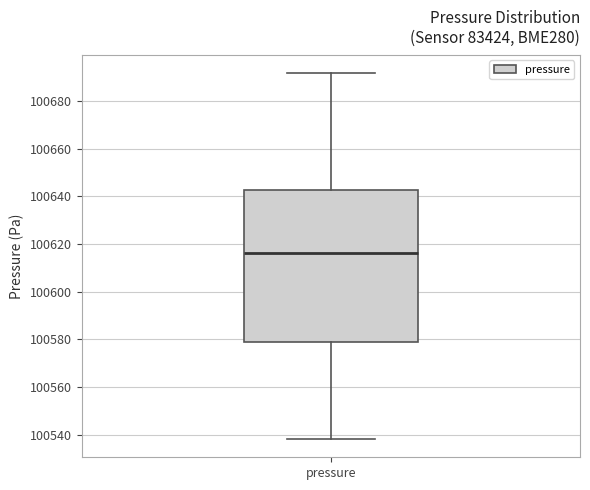

Transcribe this box plot: give where the median line is, the range the box spans, and where the two whiskers end, as read against the y-axis. The values are not printed on the chart, so give them approximately, as read against the axis.

median 100616, box 100578 to 100642, whiskers 100538 to 100692